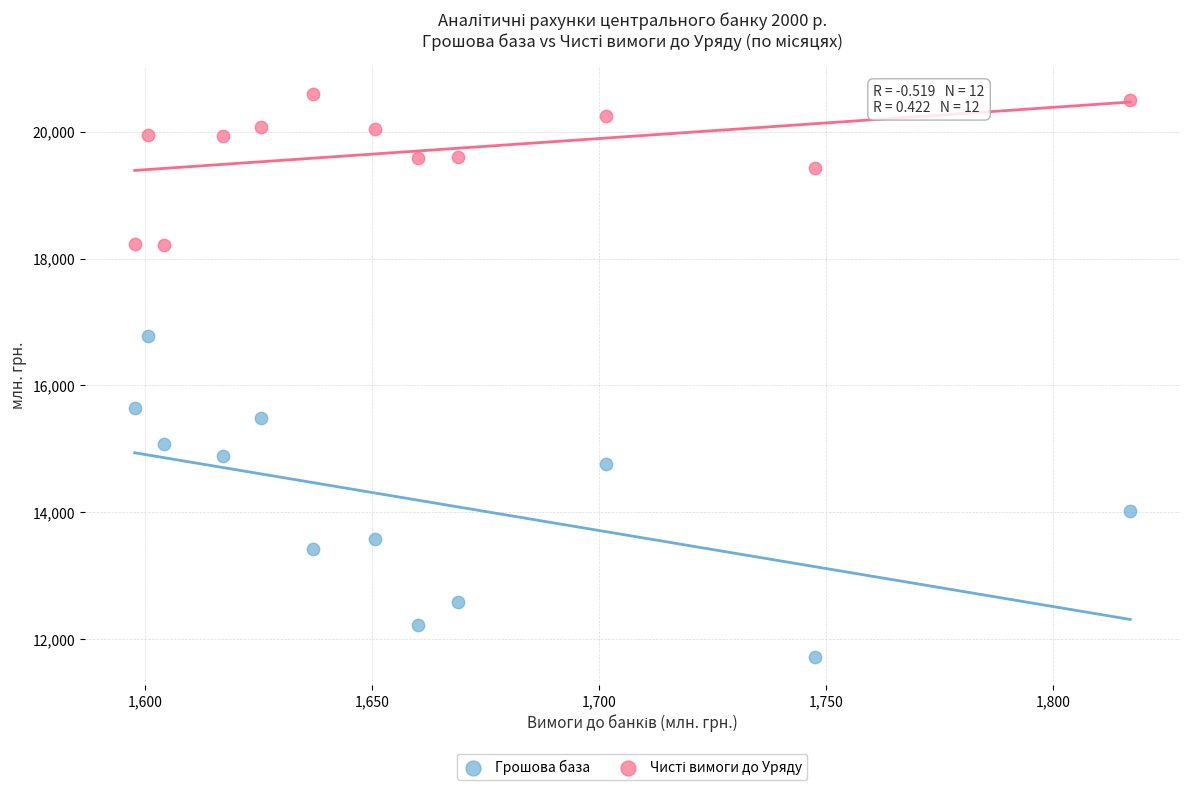

Across all data points, what is the range of Y values (max minus min)?

8870.1